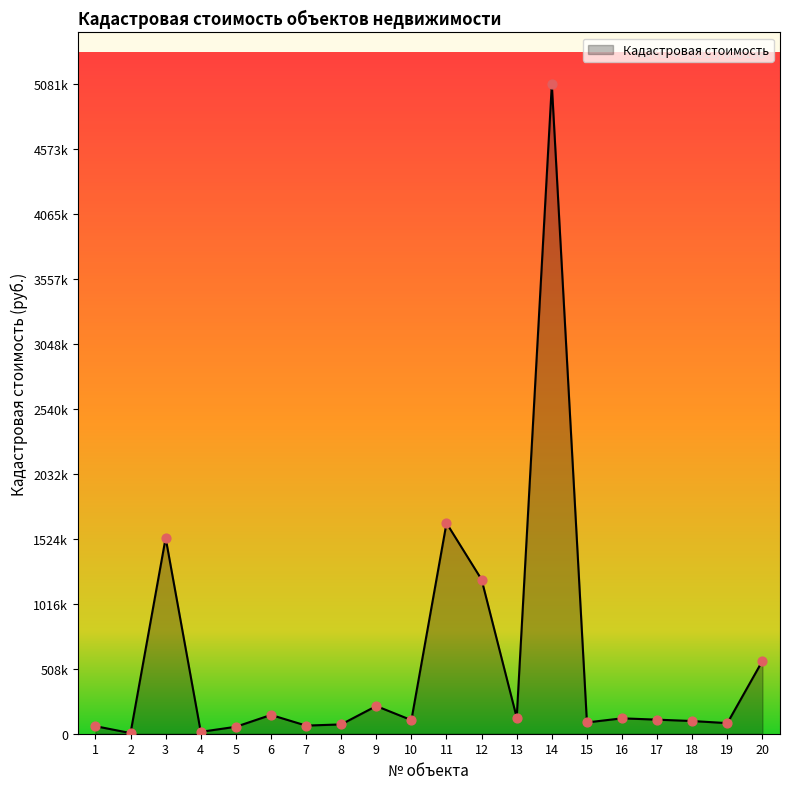

Between 15 and 2, which is larger?

15